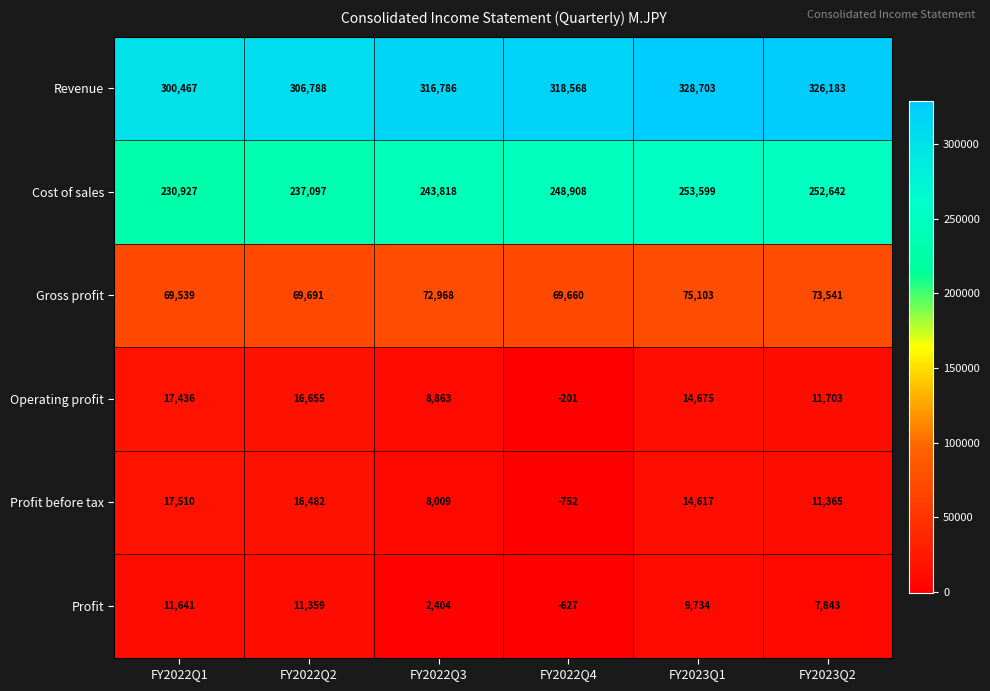

Rank the series by their maximum value, from highest to lowest.

Revenue, Cost of sales, Gross profit, Profit before tax, Operating profit, Profit